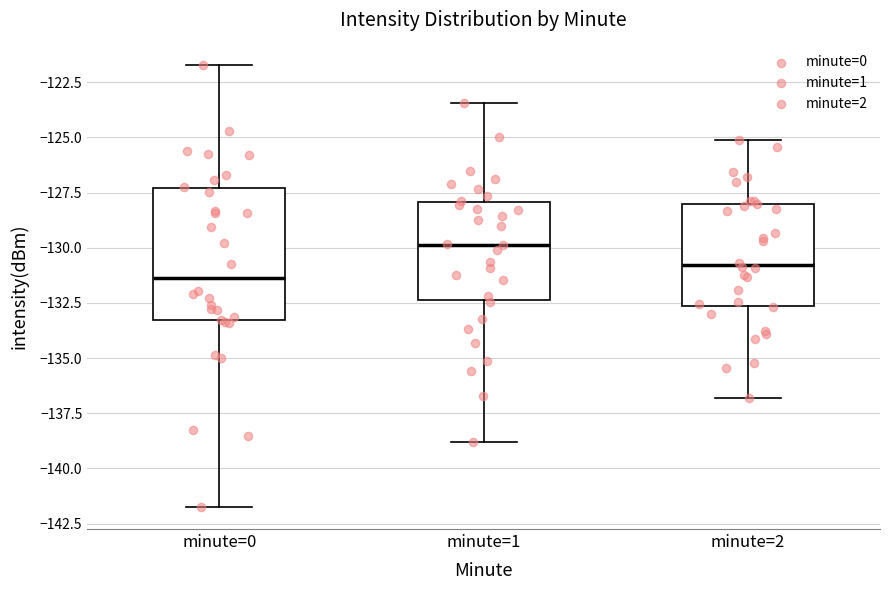

Which box's median line is the highest?

minute=1